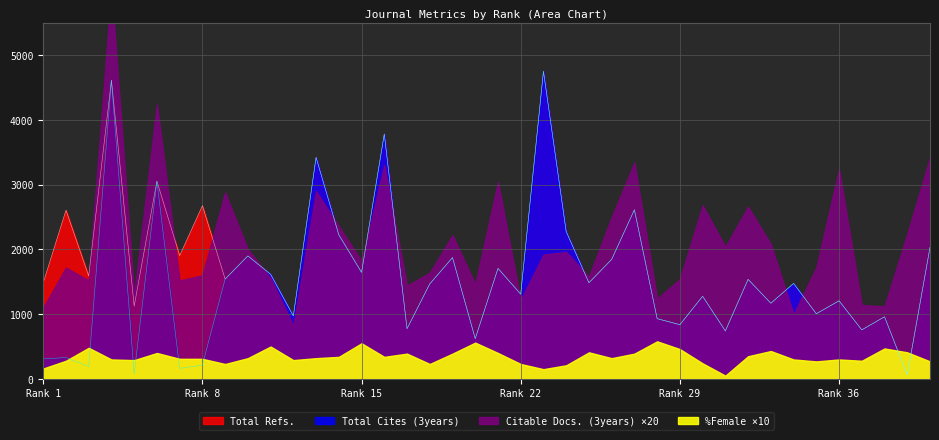

At which label does Total Cites (3years) first exceed 1467?

4